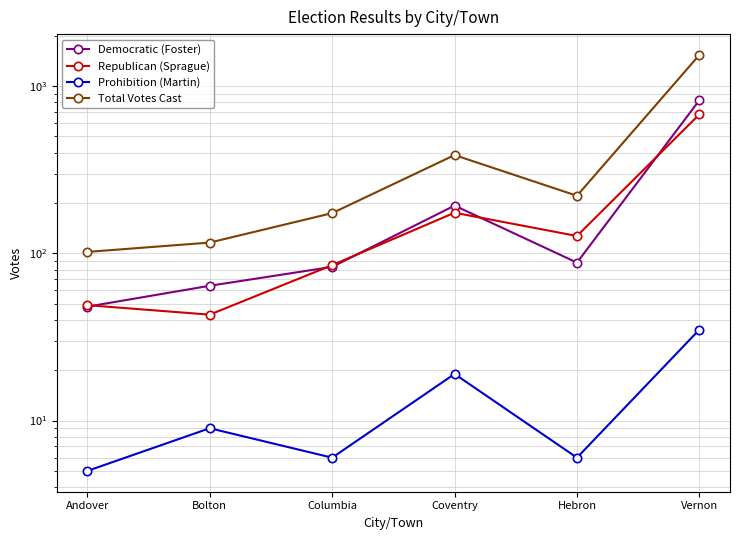

List the labels in order of Republican (Sprague) value, largest first.

Vernon, Coventry, Hebron, Columbia, Andover, Bolton